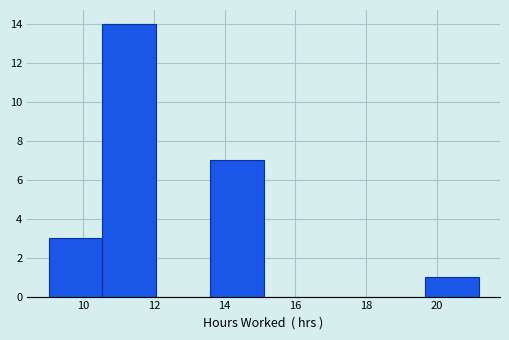

Over which range of the x-axis is the bar tallest?

10.6 to 12.0